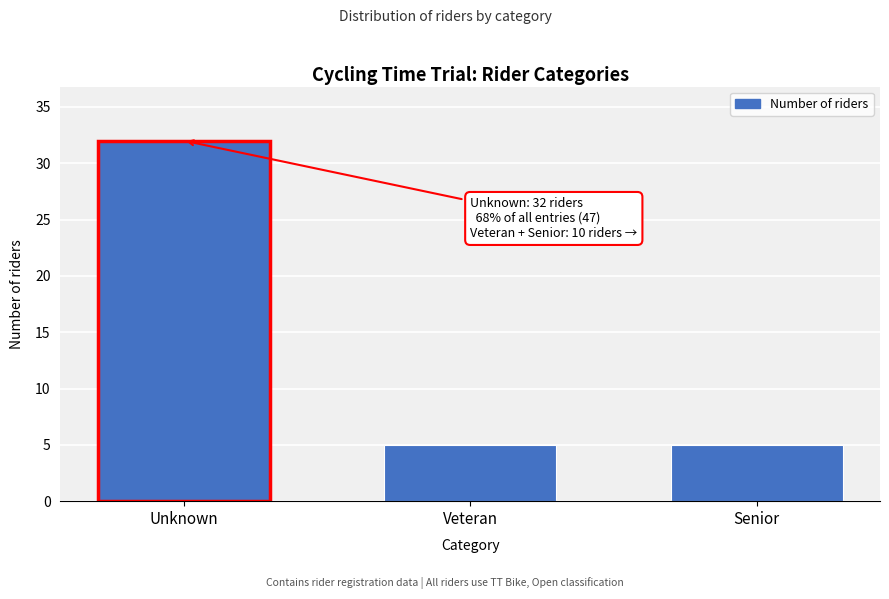

Reading right to left, extract all data points from this chart.

Senior=5	Veteran=5	Unknown=32